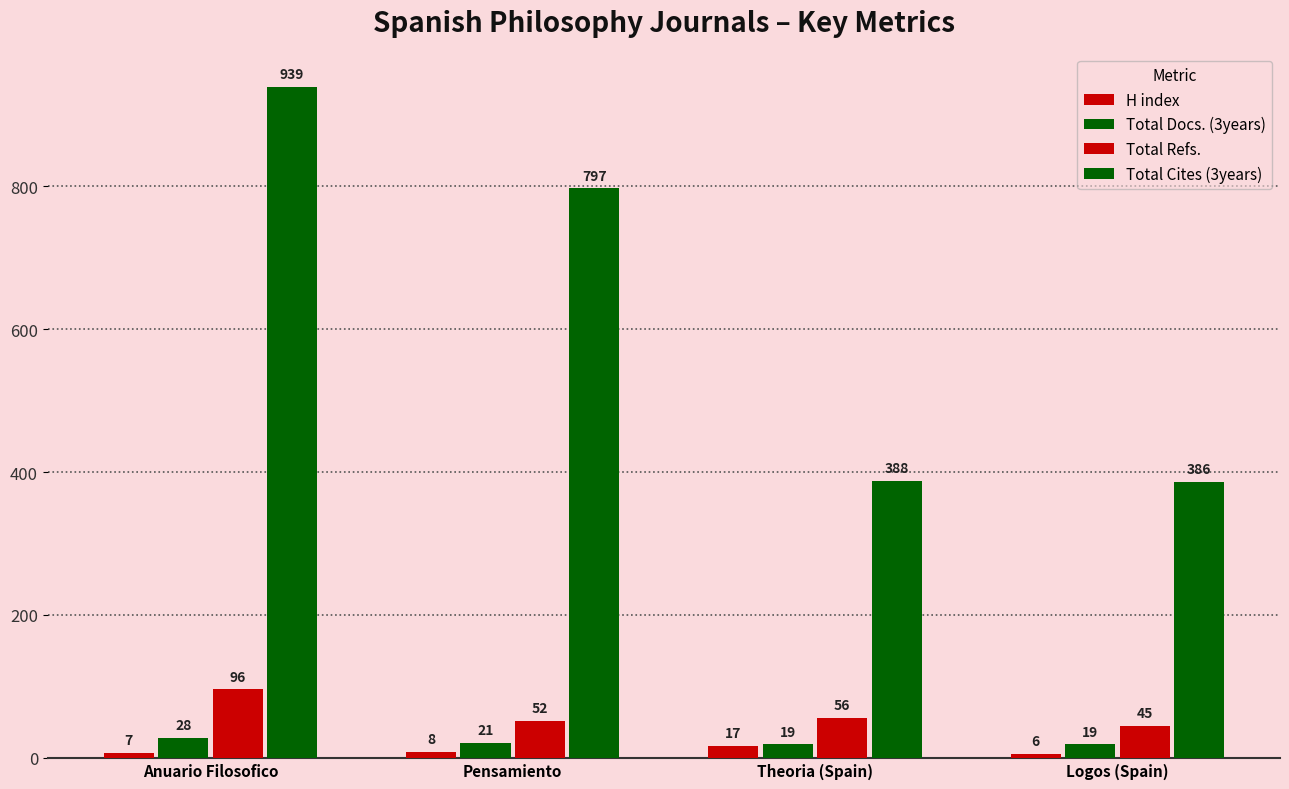

What is the difference between the maximum and minimum values in the Total Docs. (3years) series?

9